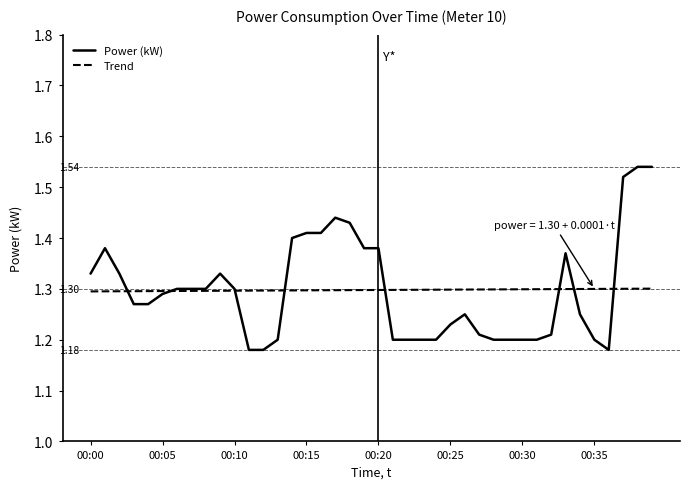

Which series has the largest range (max minus min)?

Power (kW)